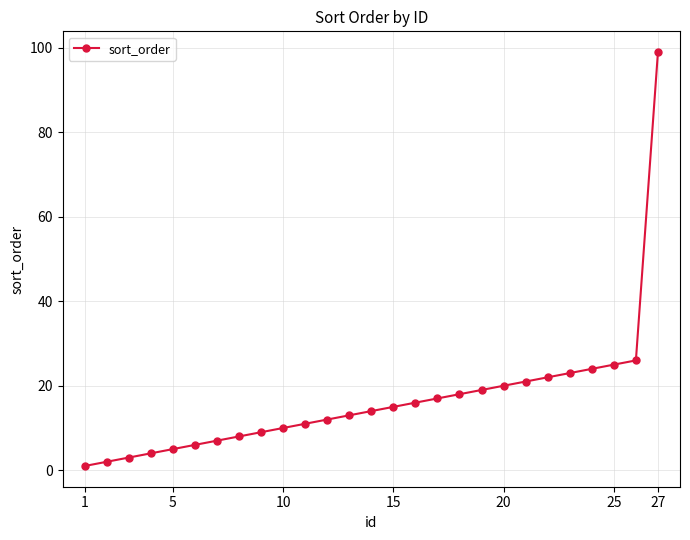

What is the maximum value shown in the chart?

99